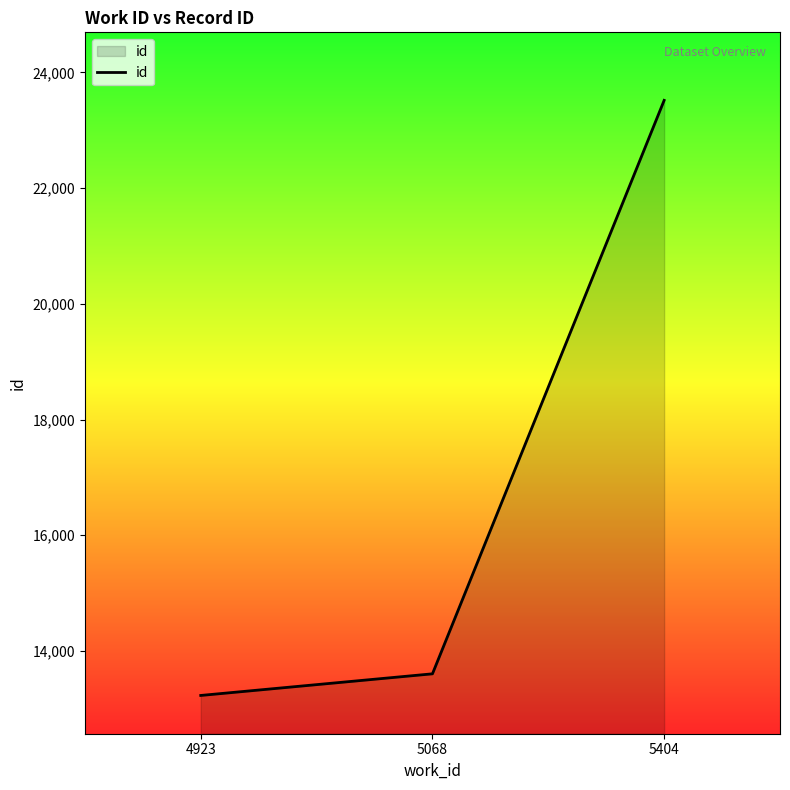

How many series are shown in this chart?

1